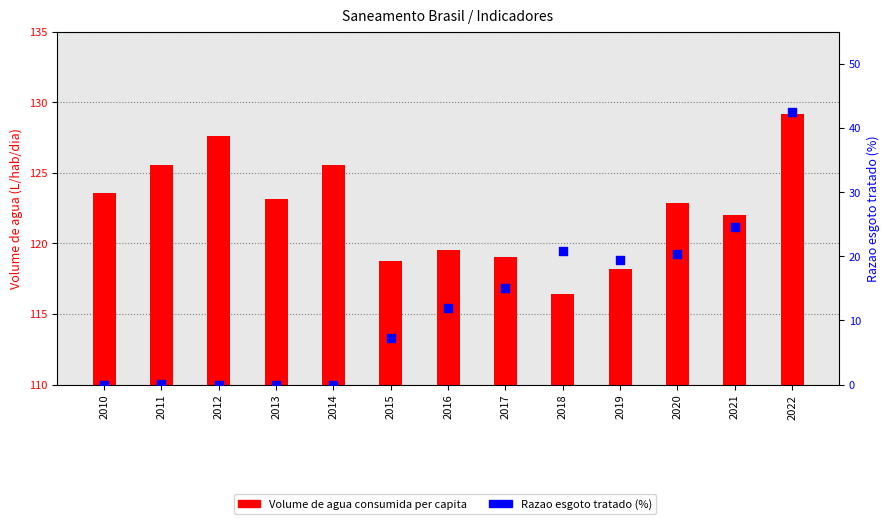

Which series contains the highest Y value?

Volume de agua consumida per capita